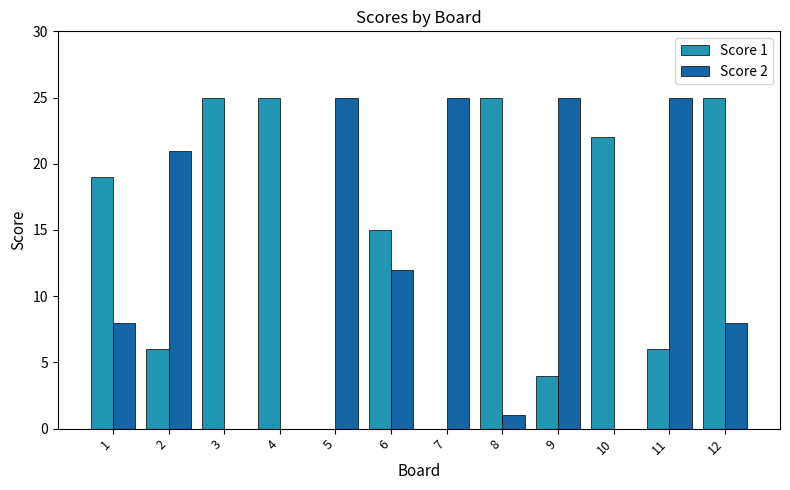

What are all the series names shown in the legend?

Score 1, Score 2